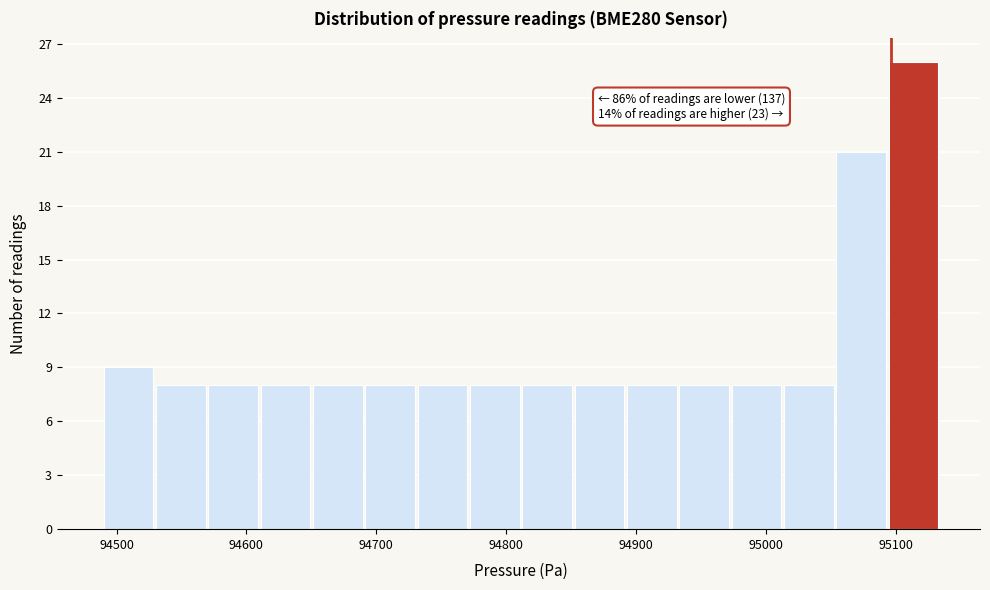

Which range on the x-axis has the tallest bar?

95090 to 95130